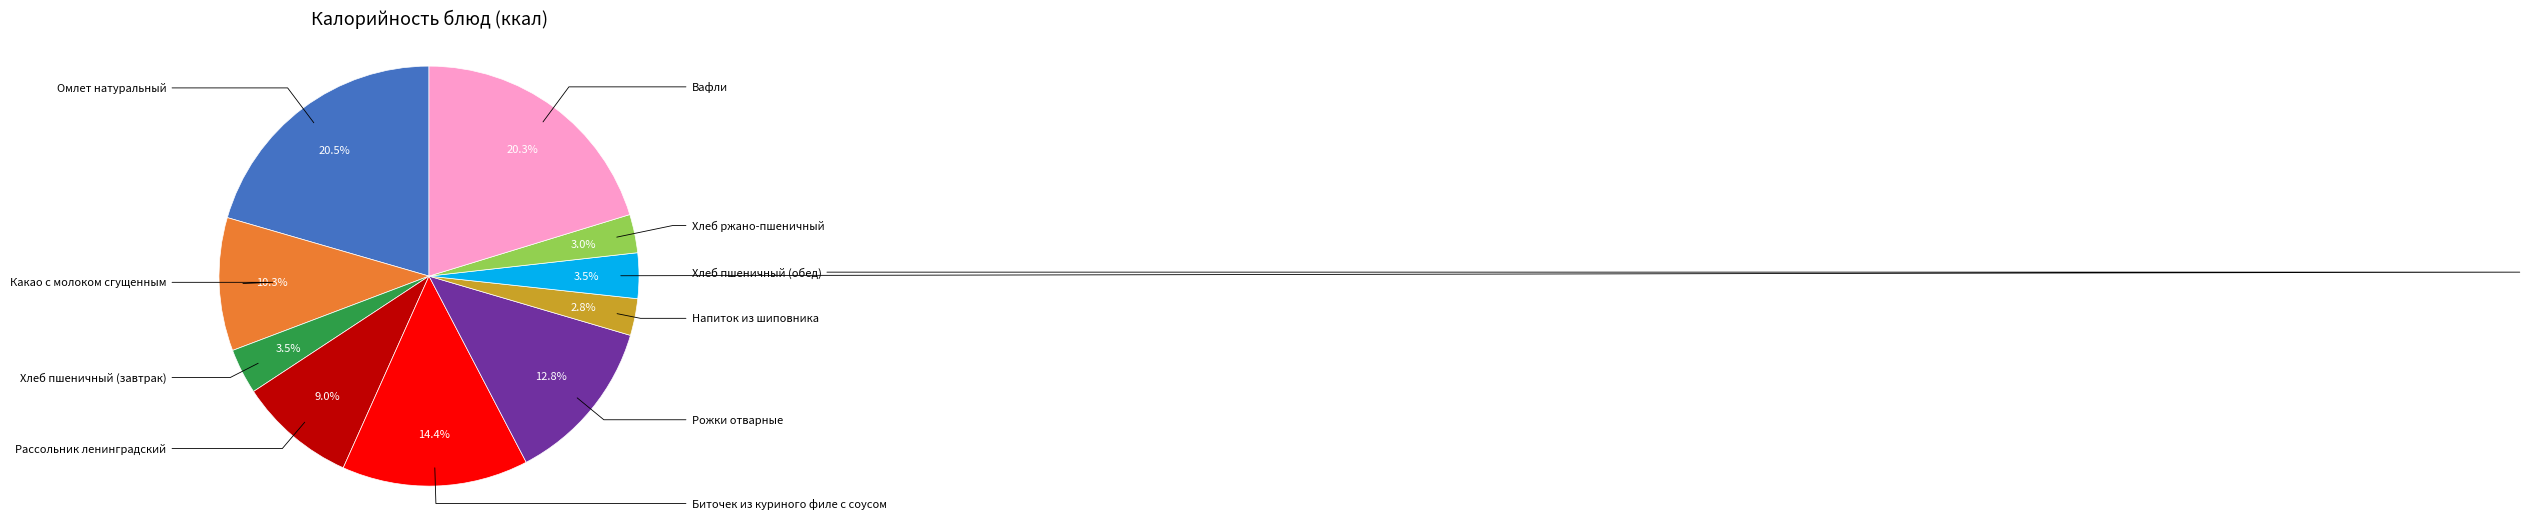

Is there a majority slice in this chart?

No